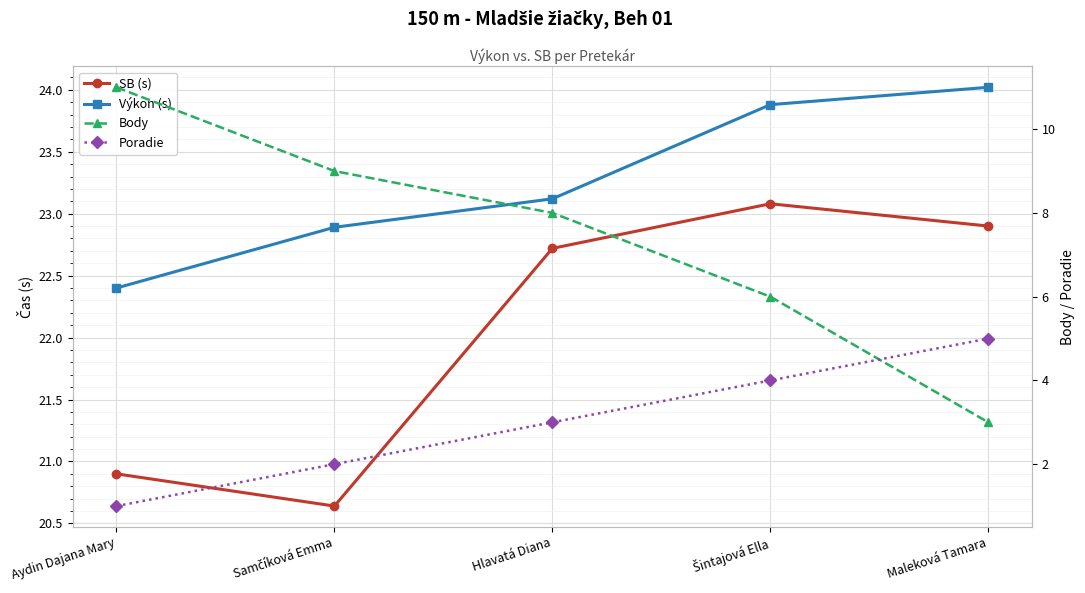

What are all the series names shown in the legend?

SB (s), Výkon (s), Body, Poradie